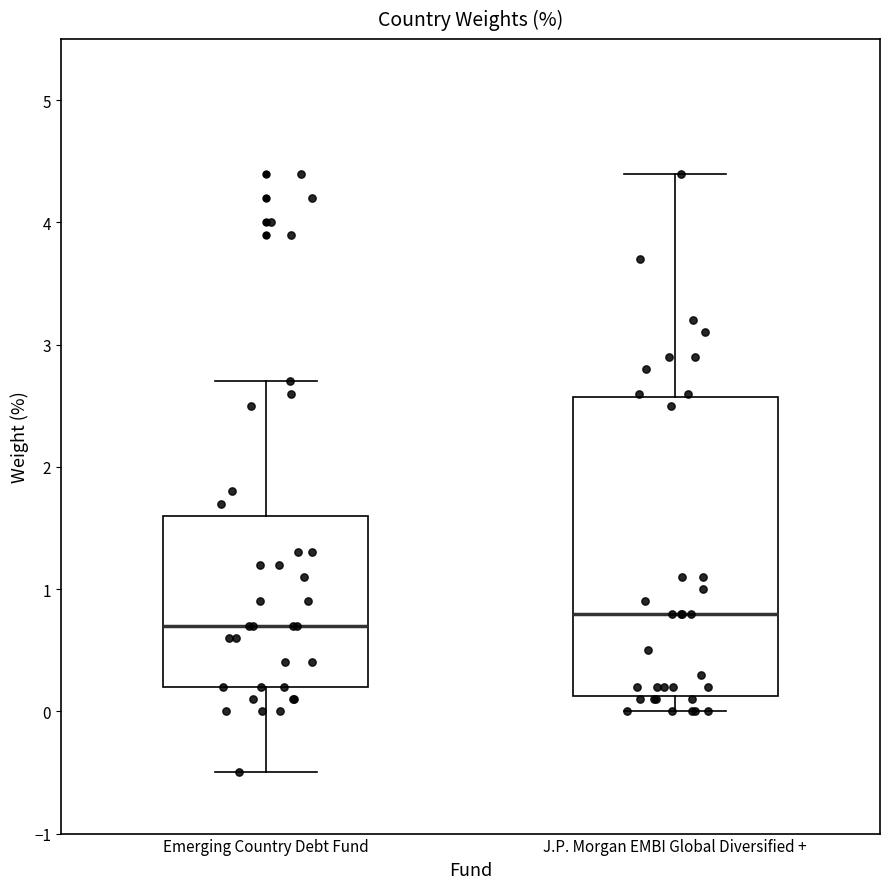

Reading left to right, transcribe this box plot: for each box, give where its median line is, the range the box spans, and where its two whiskers end, as read against the y-axis. The values are not printed on the chart, so give them approximately, as read against the axis.

Emerging Country Debt Fund: median 0.7, box 0.2 to 1.6, whiskers -0.5 to 2.7
J.P. Morgan EMBI Global Diversified +: median 0.8, box 0.1 to 2.6, whiskers 0.0 to 4.4